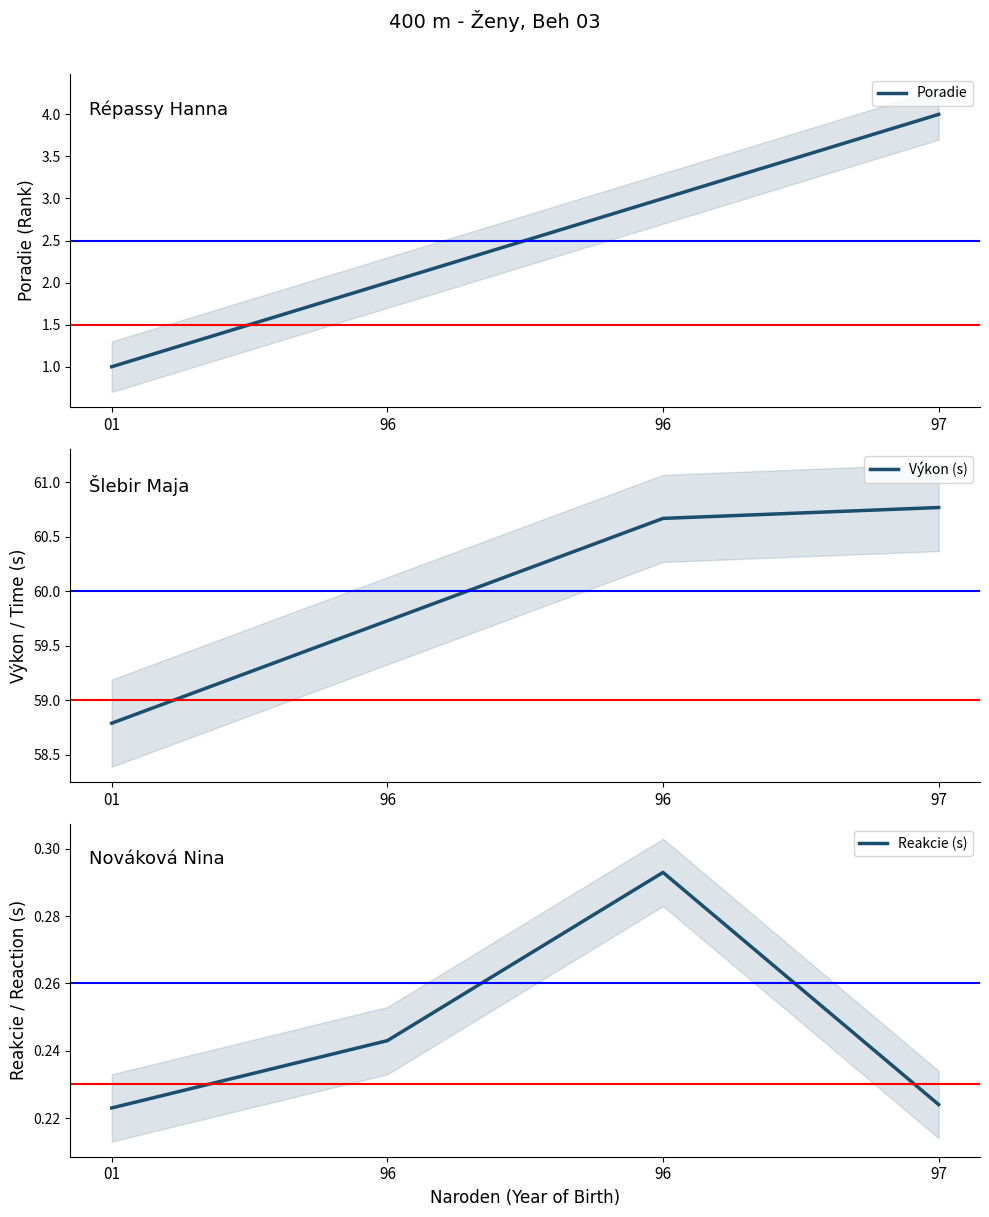

Count the Poradie values in the range 2 to 4.

3